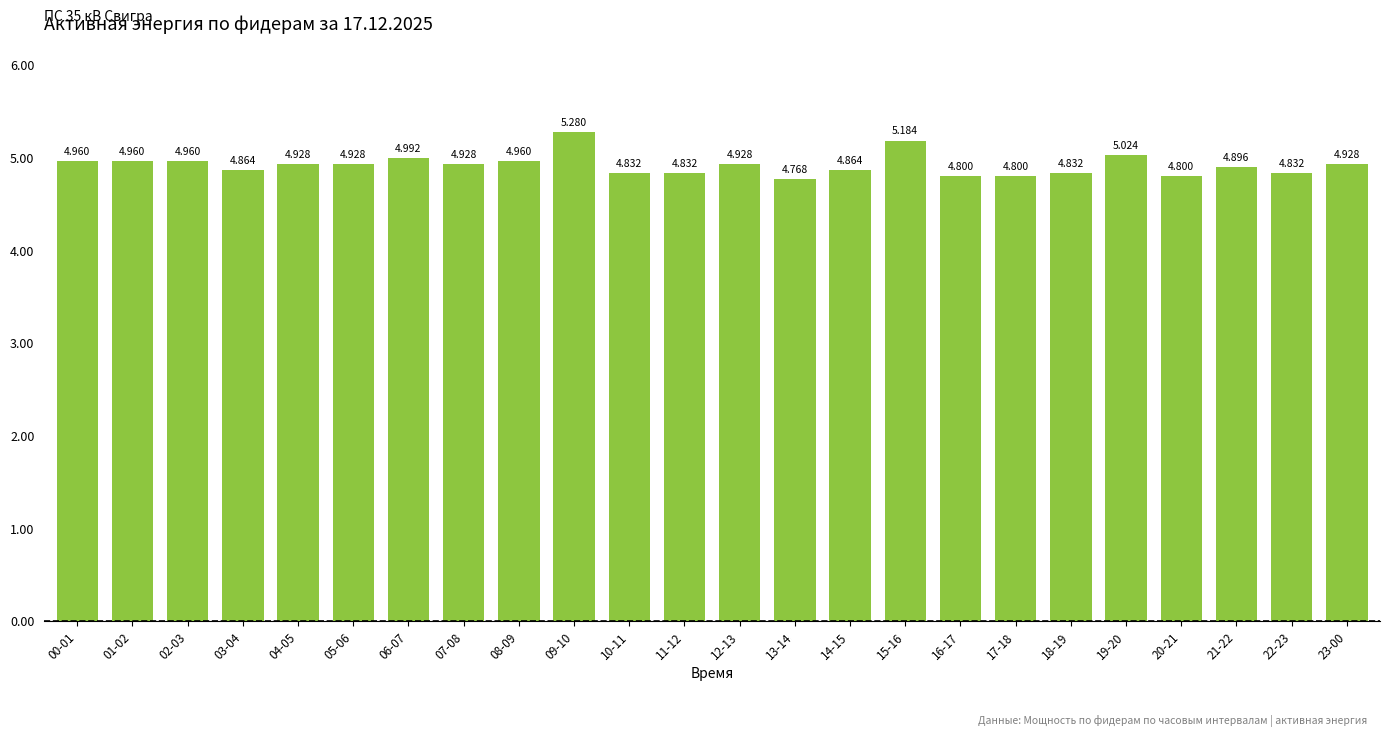

Is it true that the value at 07-08 is 8.4?

False